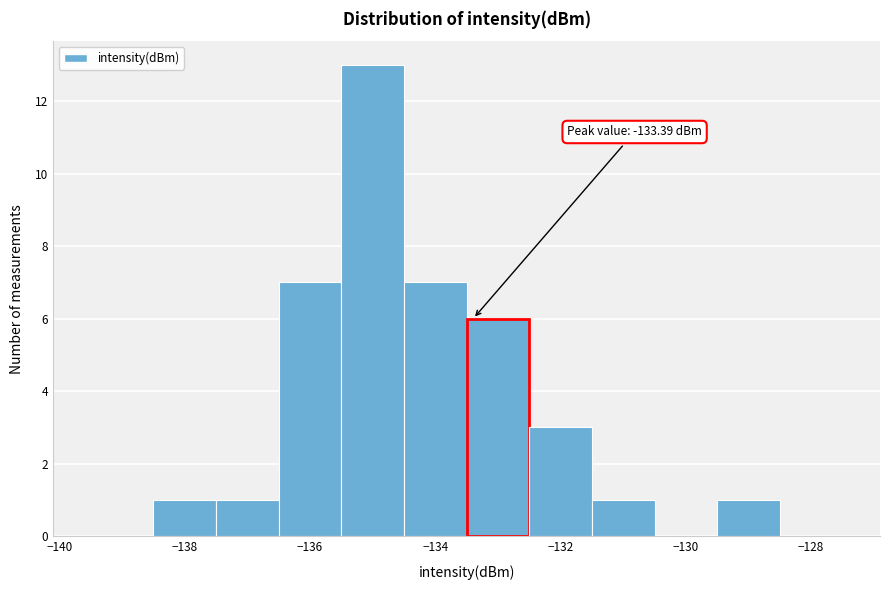

Which range on the x-axis has the tallest bar?

-135.5 to -134.5